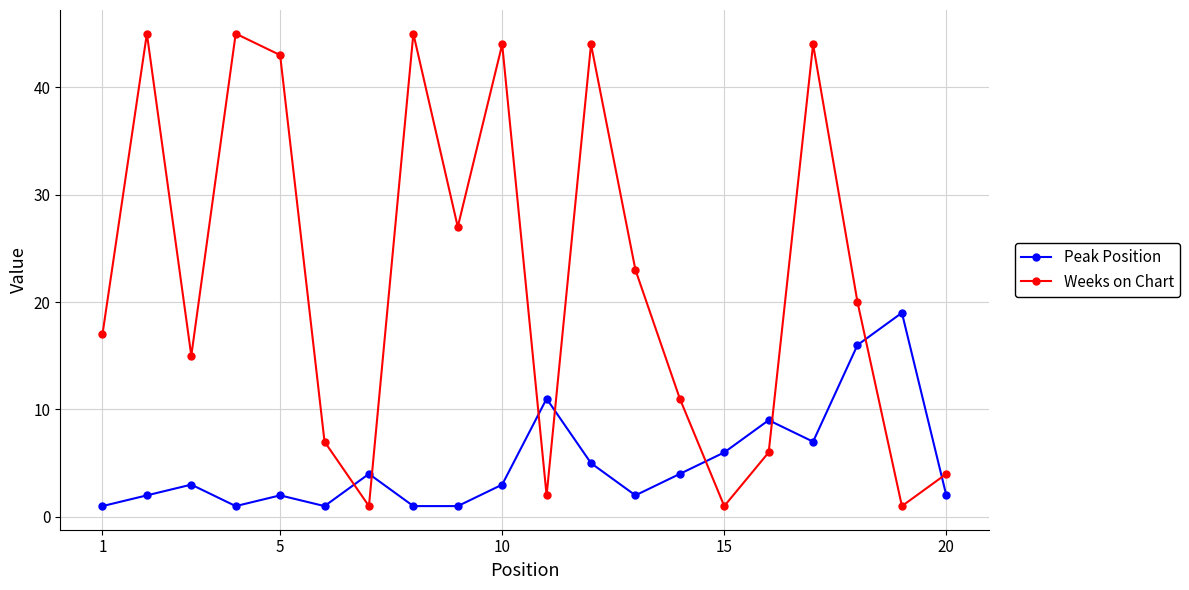

What is the average value of the Peak Position series?

5